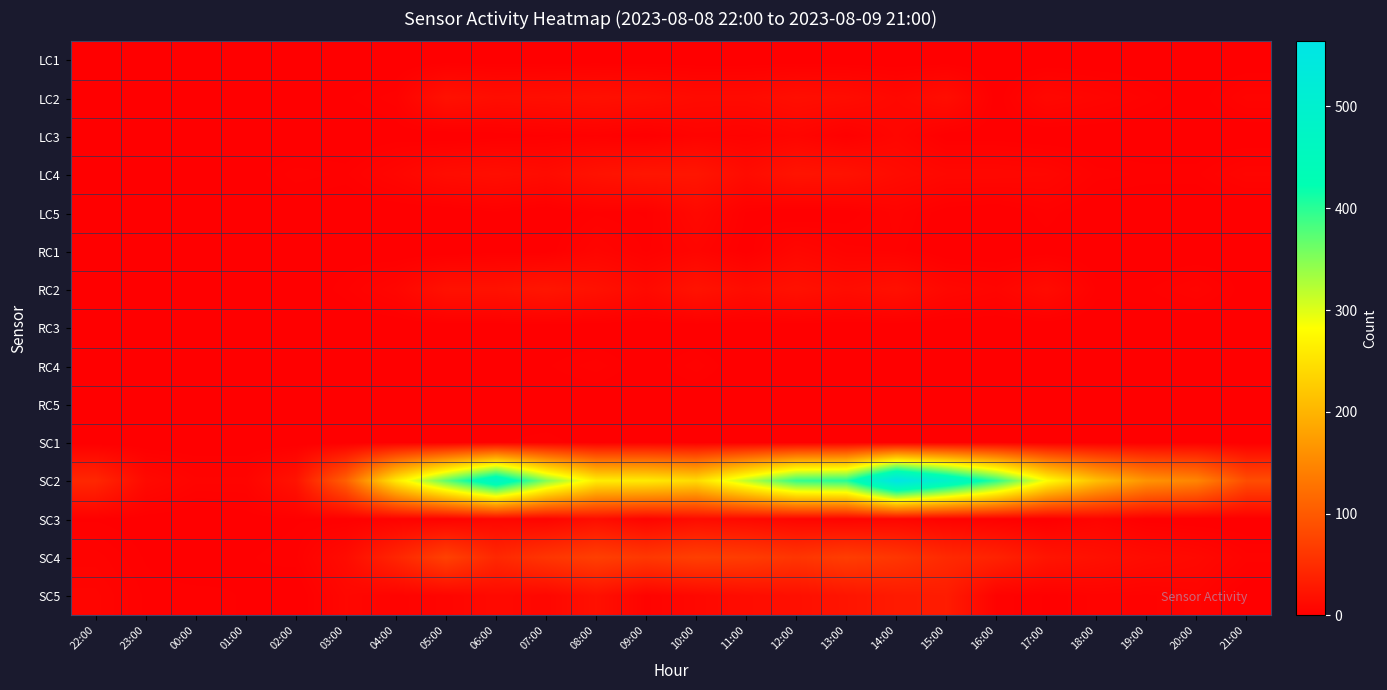

Reading right to left, list all the values displayed in this chart.

LC1: 21:00=0	20:00=0	19:00=0	18:00=0	17:00=0	16:00=0	15:00=0	14:00=0	13:00=0	12:00=0	11:00=0	10:00=0	09:00=0	08:00=0	07:00=0	06:00=0	05:00=0	04:00=0	03:00=0	02:00=0	01:00=0	00:00=0	23:00=0	22:00=0
LC2: 21:00=6	20:00=1	19:00=4	18:00=7	17:00=10	16:00=1	15:00=16	14:00=10	13:00=15	12:00=17	11:00=13	10:00=13	09:00=17	08:00=19	07:00=17	06:00=16	05:00=20	04:00=4	03:00=2	02:00=0	01:00=0	00:00=0	23:00=0	22:00=1
LC3: 21:00=0	20:00=0	19:00=0	18:00=0	17:00=0	16:00=1	15:00=1	14:00=8	13:00=2	12:00=7	11:00=4	10:00=5	09:00=1	08:00=3	07:00=2	06:00=1	05:00=0	04:00=1	03:00=0	02:00=0	01:00=0	00:00=0	23:00=0	22:00=0
LC4: 21:00=7	20:00=3	19:00=3	18:00=4	17:00=9	16:00=10	15:00=10	14:00=14	13:00=21	12:00=23	11:00=14	10:00=25	09:00=25	08:00=21	07:00=14	06:00=17	05:00=15	04:00=8	03:00=3	02:00=4	01:00=1	00:00=1	23:00=0	22:00=1
LC5: 21:00=0	20:00=0	19:00=0	18:00=0	17:00=3	16:00=0	15:00=1	14:00=5	13:00=1	12:00=0	11:00=2	10:00=11	09:00=2	08:00=3	07:00=0	06:00=2	05:00=0	04:00=0	03:00=0	02:00=1	01:00=0	00:00=0	23:00=0	22:00=0
RC1: 21:00=1	20:00=0	19:00=0	18:00=0	17:00=1	16:00=0	15:00=0	14:00=4	13:00=5	12:00=9	11:00=1	10:00=7	09:00=3	08:00=7	07:00=1	06:00=1	05:00=0	04:00=0	03:00=1	02:00=1	01:00=2	00:00=0	23:00=0	22:00=0
RC2: 21:00=1	20:00=6	19:00=3	18:00=3	17:00=14	16:00=7	15:00=10	14:00=19	13:00=15	12:00=20	11:00=15	10:00=22	09:00=12	08:00=20	07:00=25	06:00=21	05:00=20	04:00=8	03:00=3	02:00=0	01:00=1	00:00=1	23:00=1	22:00=0
RC3: 21:00=1	20:00=0	19:00=1	18:00=0	17:00=0	16:00=0	15:00=0	14:00=0	13:00=0	12:00=0	11:00=0	10:00=0	09:00=0	08:00=0	07:00=0	06:00=0	05:00=0	04:00=0	03:00=0	02:00=0	01:00=0	00:00=0	23:00=0	22:00=0
RC4: 21:00=1	20:00=0	19:00=1	18:00=0	17:00=0	16:00=1	15:00=0	14:00=2	13:00=0	12:00=2	11:00=0	10:00=4	09:00=1	08:00=4	07:00=2	06:00=1	05:00=0	04:00=0	03:00=0	02:00=0	01:00=0	00:00=0	23:00=0	22:00=0
RC5: 21:00=0	20:00=0	19:00=0	18:00=0	17:00=0	16:00=0	15:00=0	14:00=0	13:00=2	12:00=0	11:00=0	10:00=0	09:00=0	08:00=0	07:00=0	06:00=0	05:00=0	04:00=0	03:00=0	02:00=0	01:00=0	00:00=0	23:00=0	22:00=0
SC1: 21:00=0	20:00=2	19:00=0	18:00=0	17:00=0	16:00=2	15:00=1	14:00=0	13:00=1	12:00=0	11:00=0	10:00=1	09:00=2	08:00=1	07:00=3	06:00=2	05:00=0	04:00=1	03:00=0	02:00=0	01:00=0	00:00=0	23:00=0	22:00=0
SC2: 21:00=86	20:00=148	19:00=164	18:00=212	17:00=282	16:00=397	15:00=487	14:00=564	13:00=403	12:00=394	11:00=318	10:00=243	09:00=260	08:00=263	07:00=350	06:00=475	05:00=369	04:00=259	03:00=107	02:00=22	01:00=6	00:00=6	23:00=12	22:00=44
SC3: 21:00=0	20:00=0	19:00=1	18:00=6	17:00=0	16:00=2	15:00=4	14:00=7	13:00=5	12:00=7	11:00=11	10:00=14	09:00=6	08:00=16	07:00=6	06:00=8	05:00=4	04:00=4	03:00=2	02:00=2	01:00=1	00:00=0	23:00=1	22:00=2
SC4: 21:00=5	20:00=11	19:00=14	18:00=19	17:00=24	16:00=39	15:00=47	14:00=61	13:00=69	12:00=60	11:00=68	10:00=71	09:00=63	08:00=71	07:00=60	06:00=45	05:00=73	04:00=42	03:00=14	02:00=3	01:00=2	00:00=0	23:00=2	22:00=5
SC5: 21:00=0	20:00=6	19:00=4	18:00=5	17:00=2	16:00=4	15:00=32	14:00=30	13:00=24	12:00=18	11:00=15	10:00=10	09:00=5	08:00=19	07:00=9	06:00=12	05:00=7	04:00=5	03:00=9	02:00=0	01:00=2	00:00=3	23:00=3	22:00=7